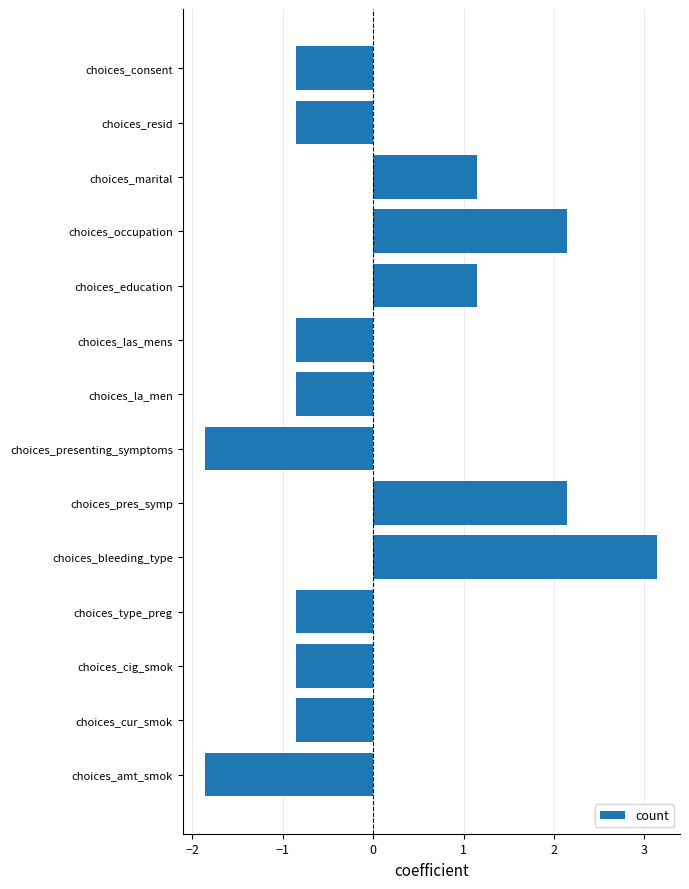

What position from the bottom is choices_pres_symp?

6